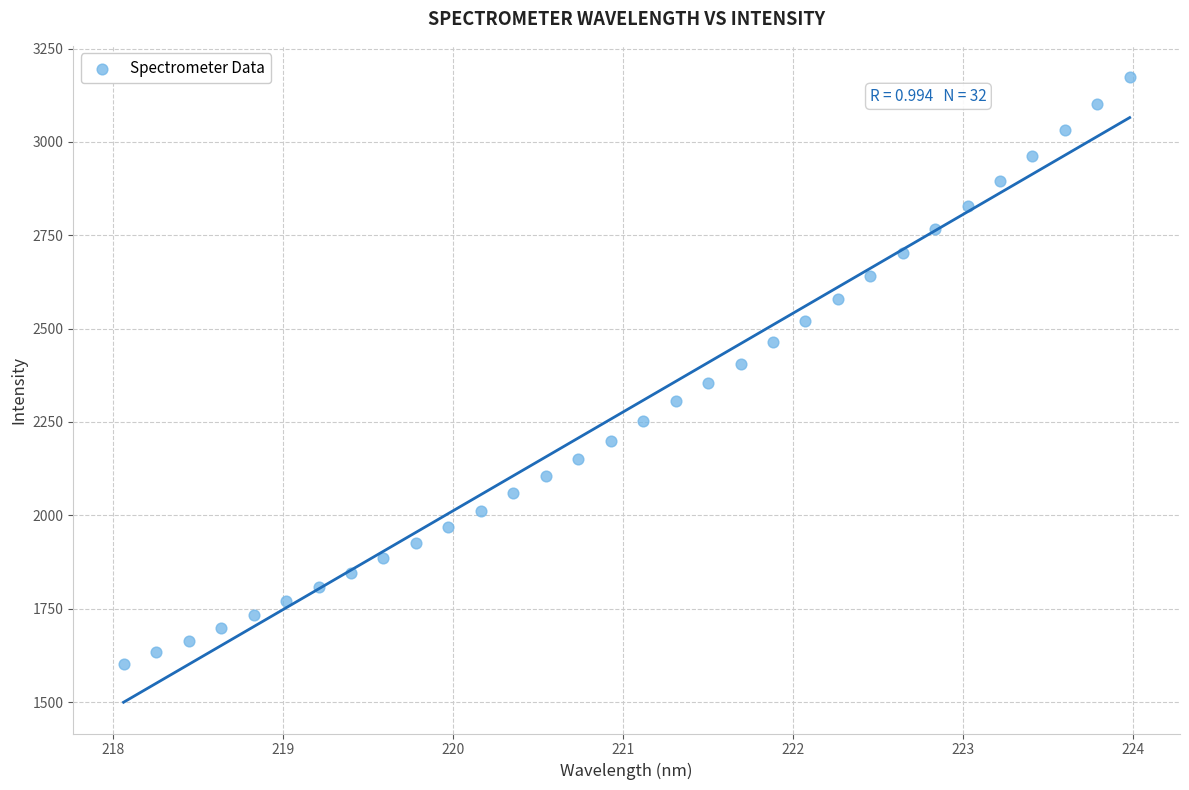

What is the range of Y values (max minus min)?

1572.0